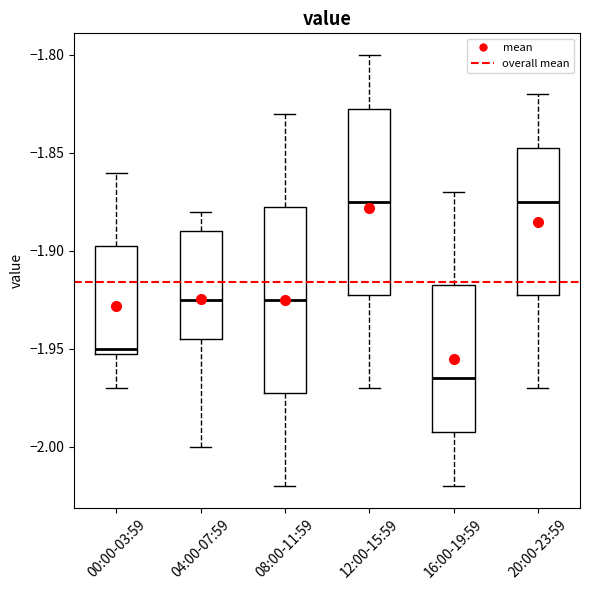

Where is the lower edge of the box for 00:00-03:59 on the y-axis? The values are not printed on the chart, so give them approximately, as read against the axis.

-1.950